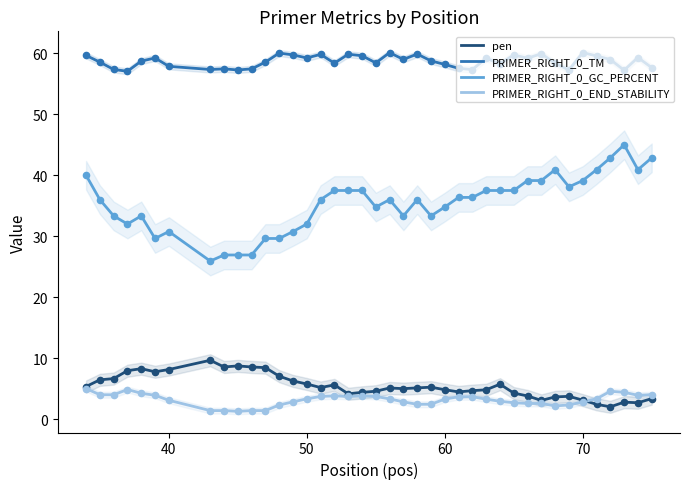

Which series has the largest Y range (max minus min)?

PRIMER_RIGHT_0_GC_PERCENT